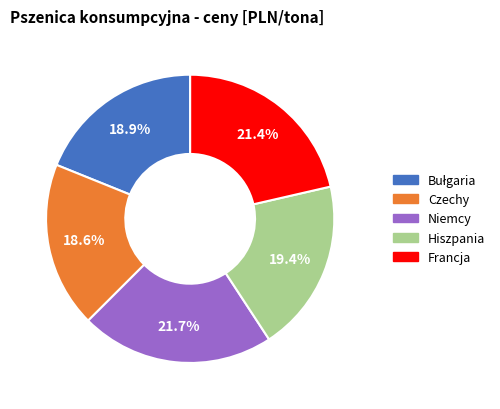

Is there a majority slice in this chart?

No